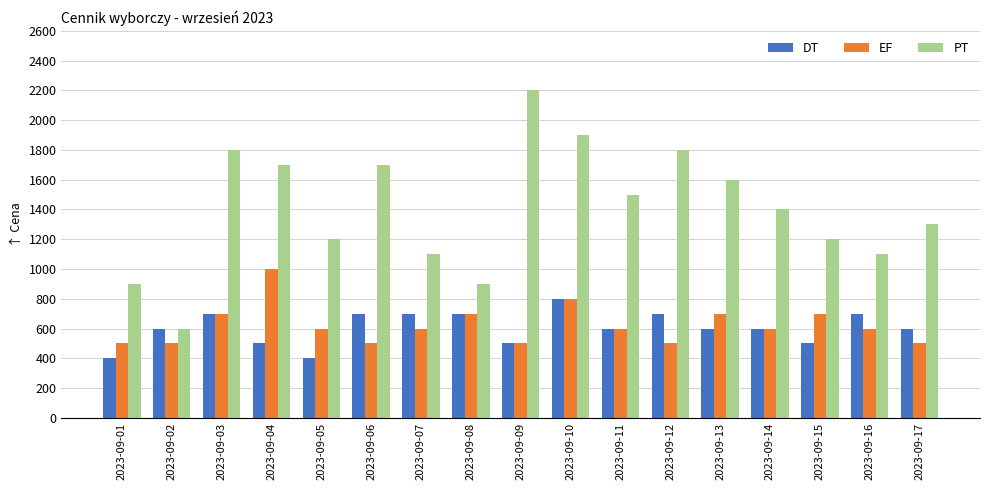

Does the chart contain any negative values?

No